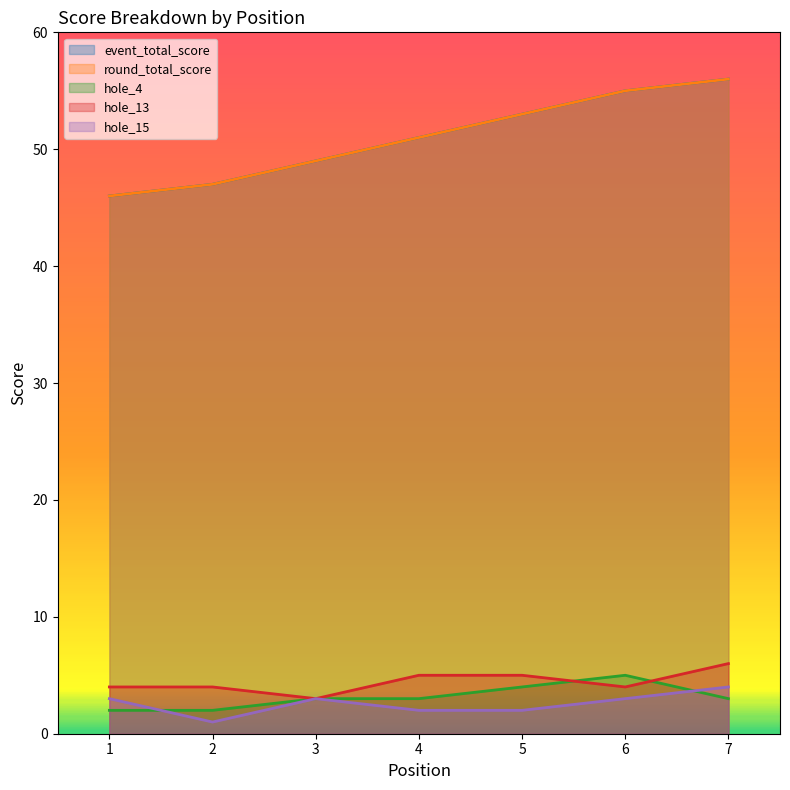

Which series has the largest range (max minus min)?

event_total_score